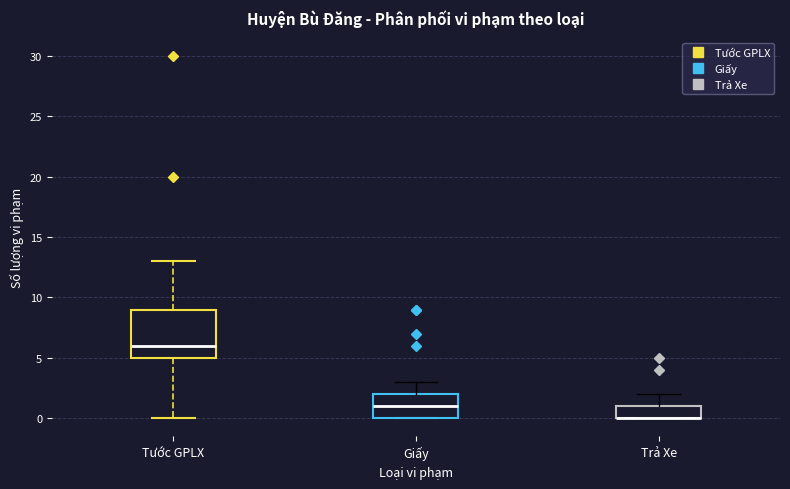

Reading left to right, transcribe this box plot: for each box, give where its median line is, the range the box spans, and where its two whiskers end, as read against the y-axis. The values are not printed on the chart, so give them approximately, as read against the axis.

Tước GPLX: median 6, box 5 to 9, whiskers 0 to 13
Giấy: median 1, box 0 to 2, whiskers 0 to 3
Trả Xe: median 0 (drawn on the box's lower edge), box 0 to 1, whiskers 0 to 2